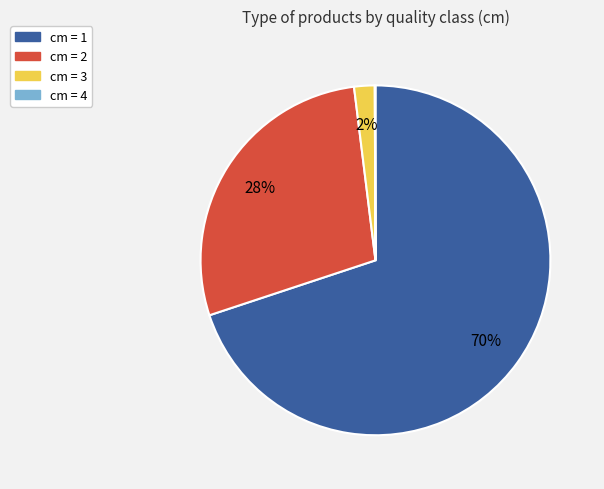

True or false: cm = 3 accounts for 2% of the total.

True